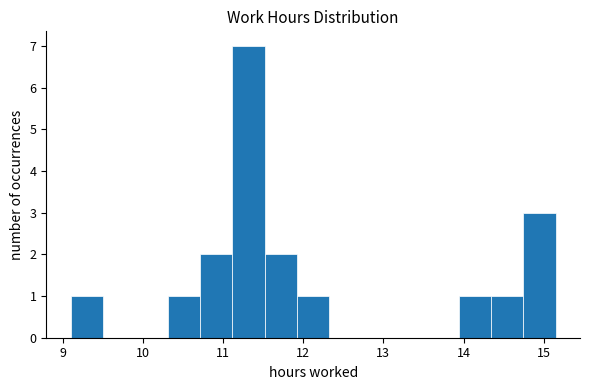

Reading left to right, list every bar in this chart as the range it spans on the x-axis followed by its height. Neither the bar edges nor the heights are printed on the chart, so give them approximately, as read against the axes.

9.1 to 9.5: 1
9.5 to 9.9: 0
9.9 to 10.3: 0
10.3 to 10.7: 1
10.7 to 11.1: 2
11.1 to 11.5: 7
11.5 to 11.9: 2
11.9 to 12.3: 1
12.3 to 12.7: 0
12.7 to 13.1: 0
13.1 to 13.5: 0
13.5 to 13.9: 0
13.9 to 14.3: 1
14.3 to 14.7: 1
14.7 to 15.2: 3